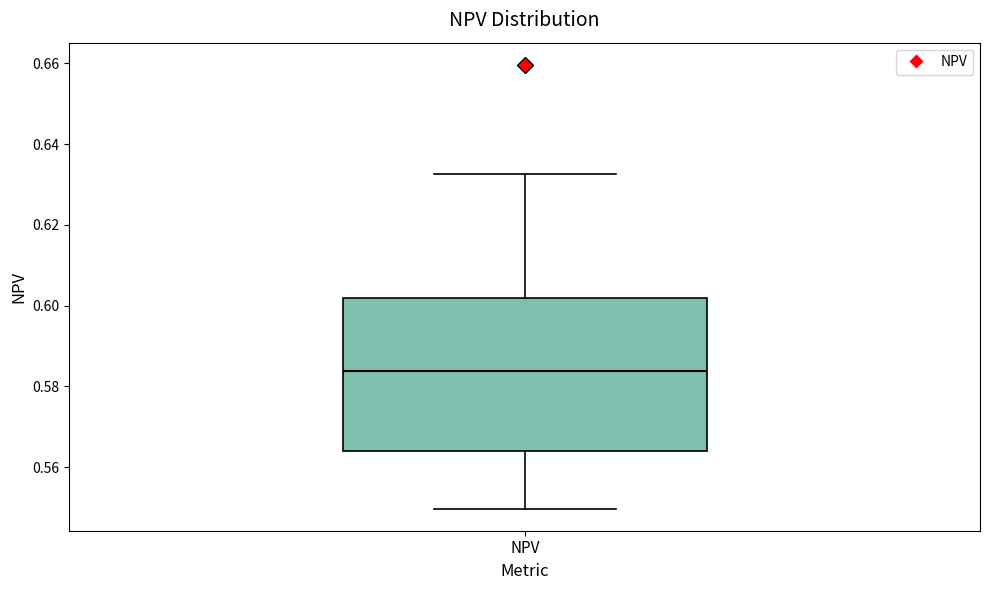

Read this box plot against the y-axis: the position of the median line, the range covered by the box, and the ends of both whiskers. The values are not printed on the chart, so give them approximately, as read against the axis.

median 0.584, box 0.564 to 0.602, whiskers 0.550 to 0.632